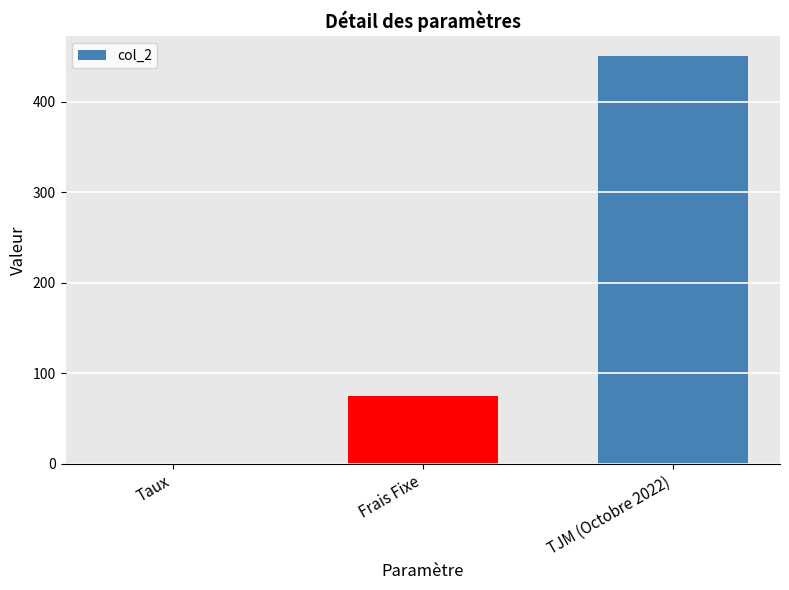

Between Frais Fixe and Taux, which is larger?

Frais Fixe